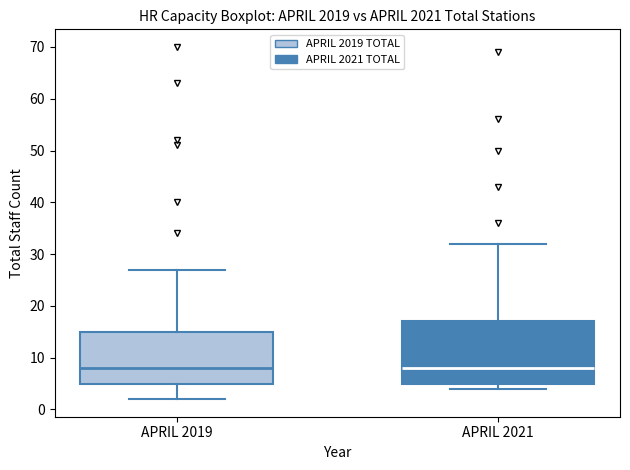

Where does the upper whisker of the box for APRIL 2021 end on the y-axis? The values are not printed on the chart, so give them approximately, as read against the axis.

32